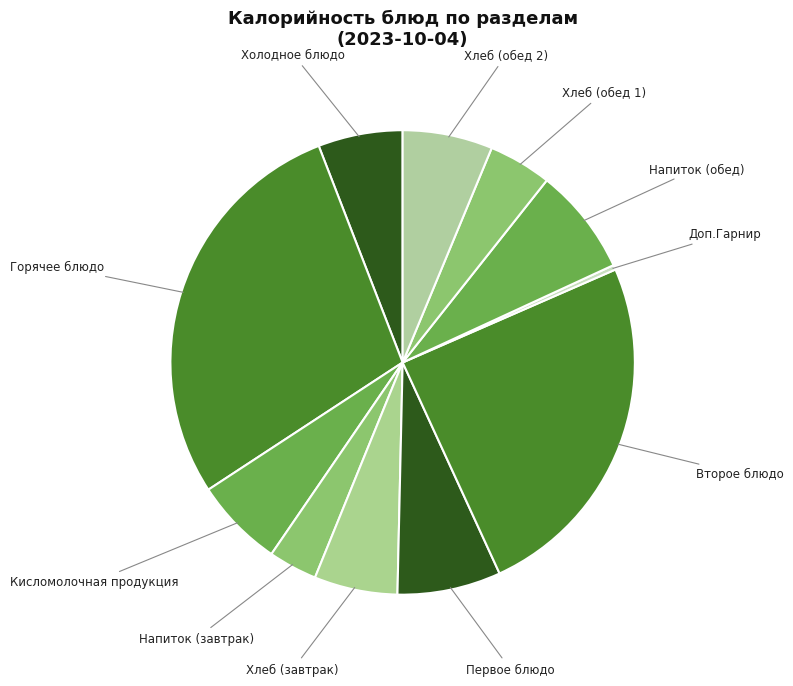

How many slices are in this pie chart?

11